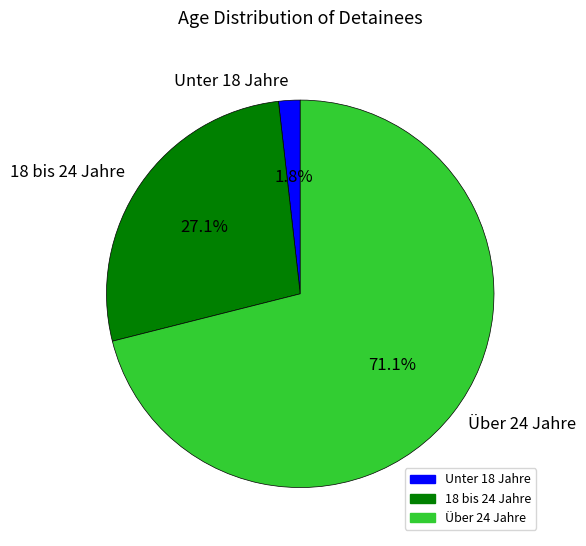

Which slice represents more than half of the pie?

Über 24 Jahre